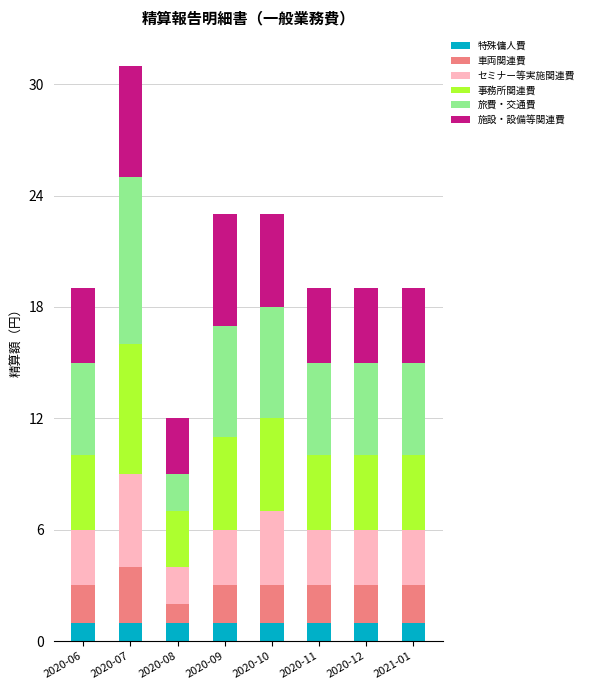

What is the total value across all series at 2020-11?

19